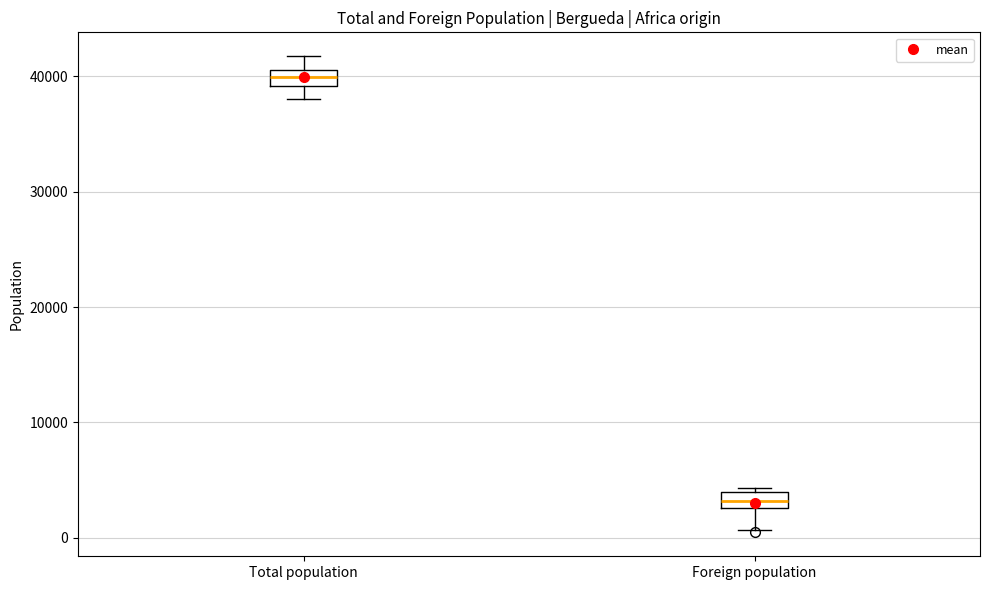

Which box has the lowest median line?

Foreign population